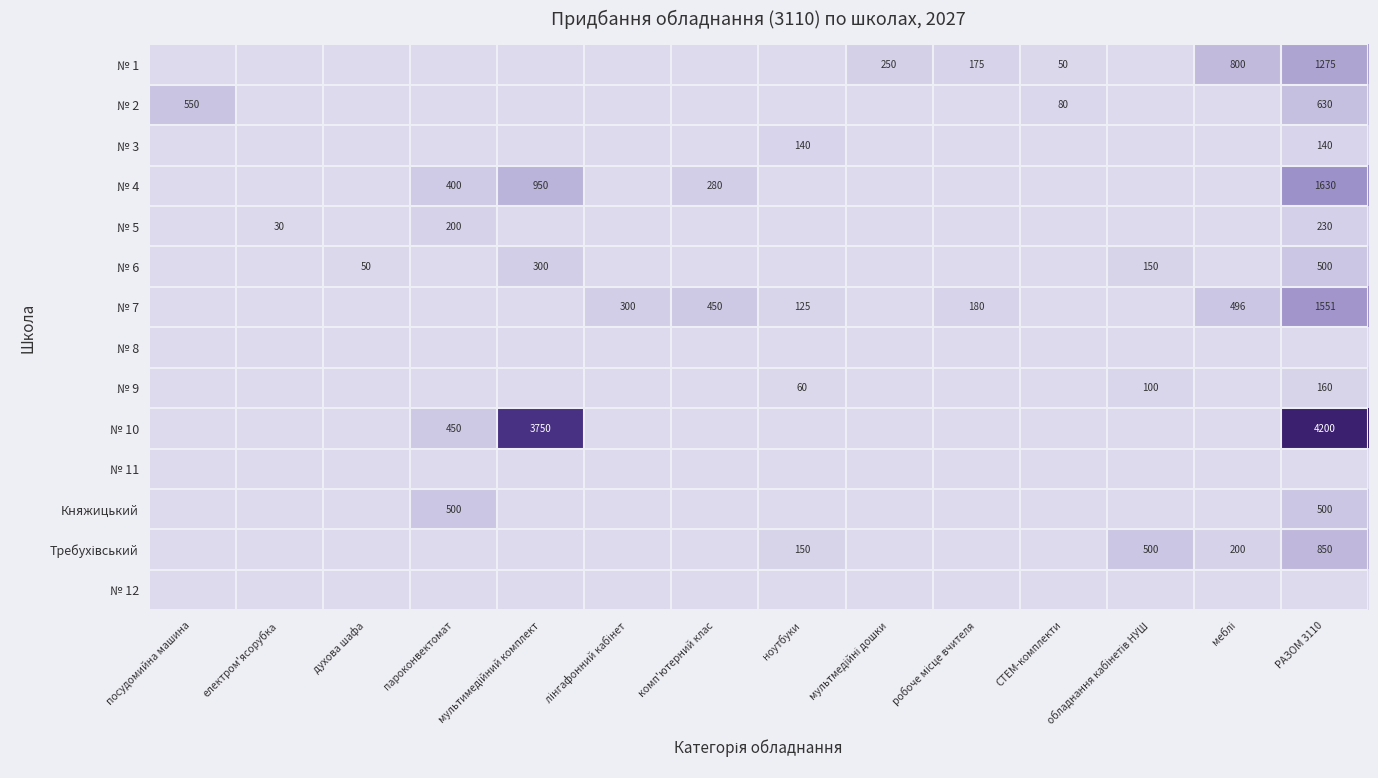

Is it true that № 6 equals 150 at обладнання кабінетів НУШ?

True